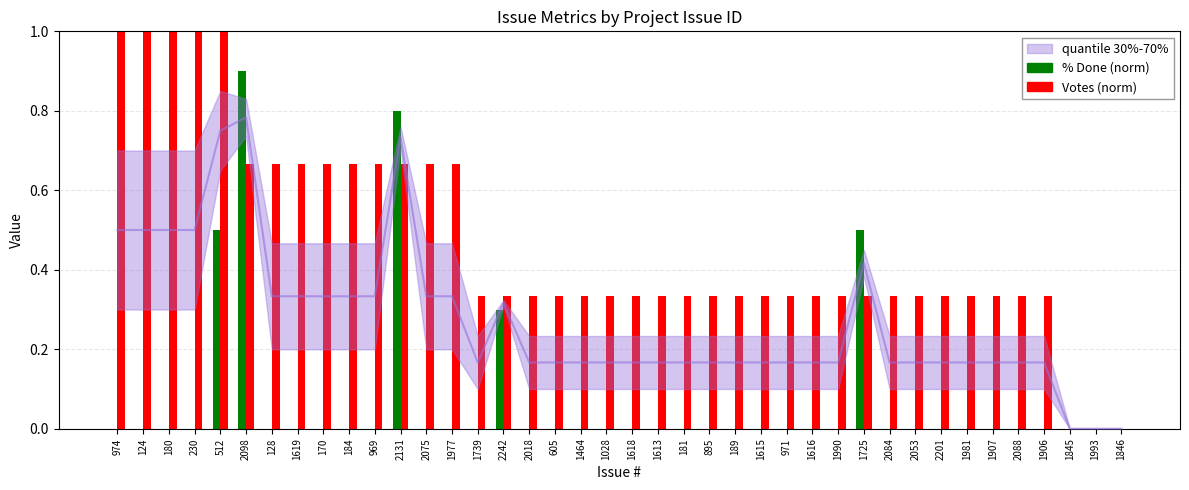

What is the average value of the % Done (norm) series?

0.1